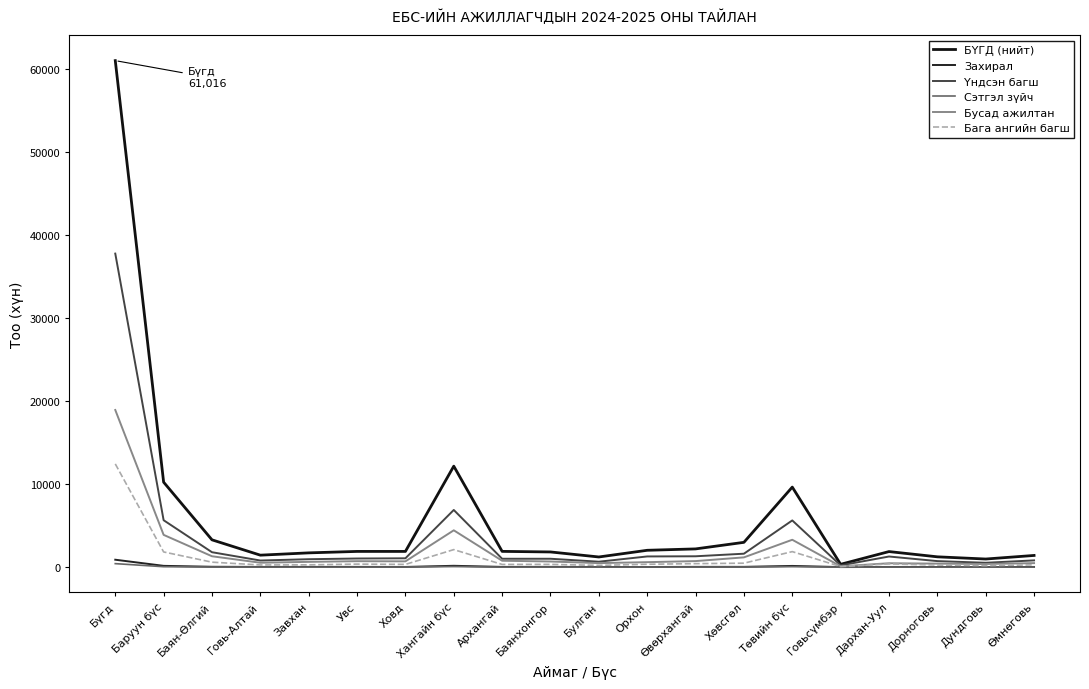

True or false: Захирал has a value of 12 at Дархан-Уул.

False